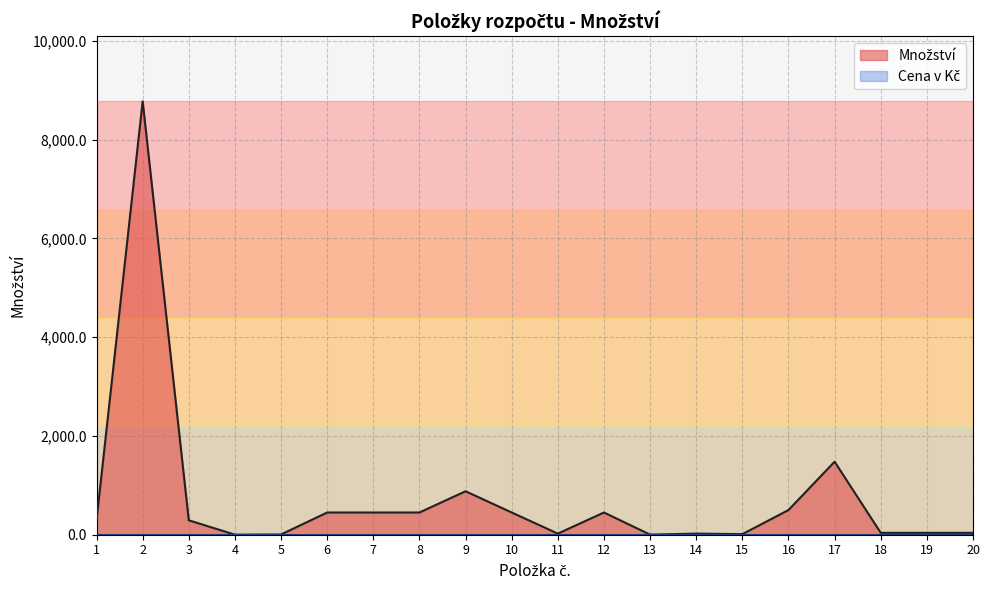

How many data points does each series have?

20